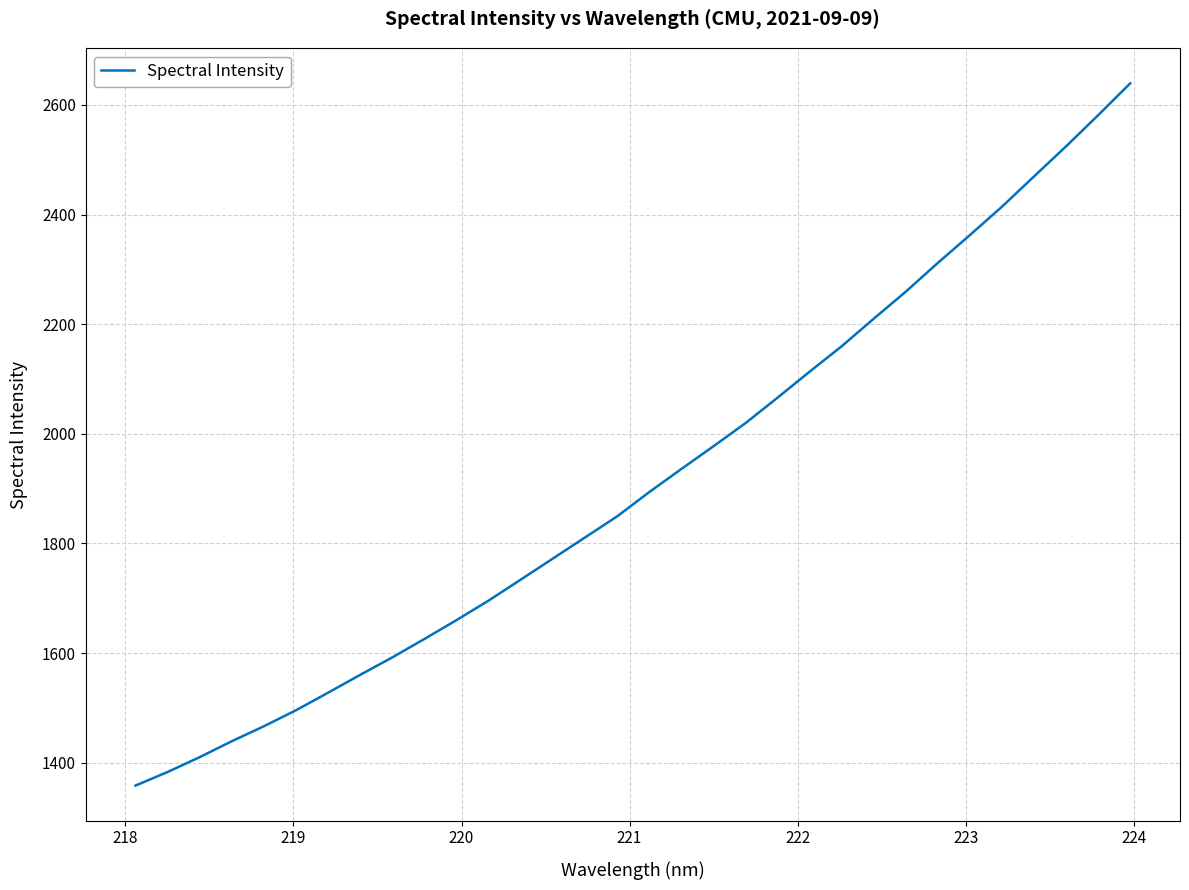

Reading right to left, transcribe all the data shown in this chart.

2639.3	2581.3	2524.5	2469.6	2414.4	2362.7	2311.9	2259.4	2210.1	2159.8	2113.4	2066.0	2019.5	1977.3	1935.8	1893.7	1849.4	1811.0	1772.6	1734.2	1696.0	1660.4	1626.0	1592.3	1560.5	1527.9	1495.9	1466.7	1439.4	1410.3	1383.2	1358.4